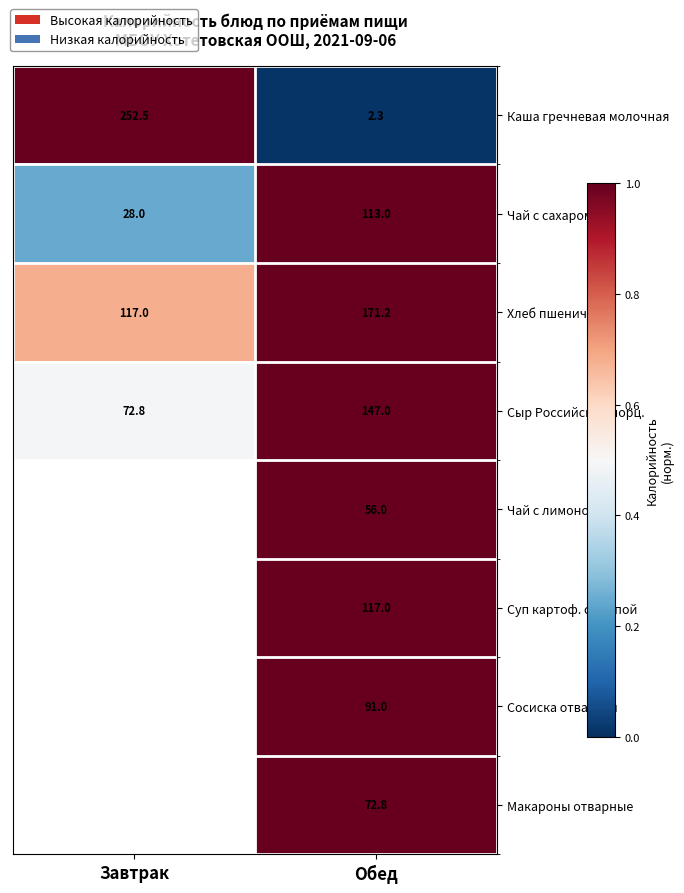

What is the total value across all series at Обед?

770.3